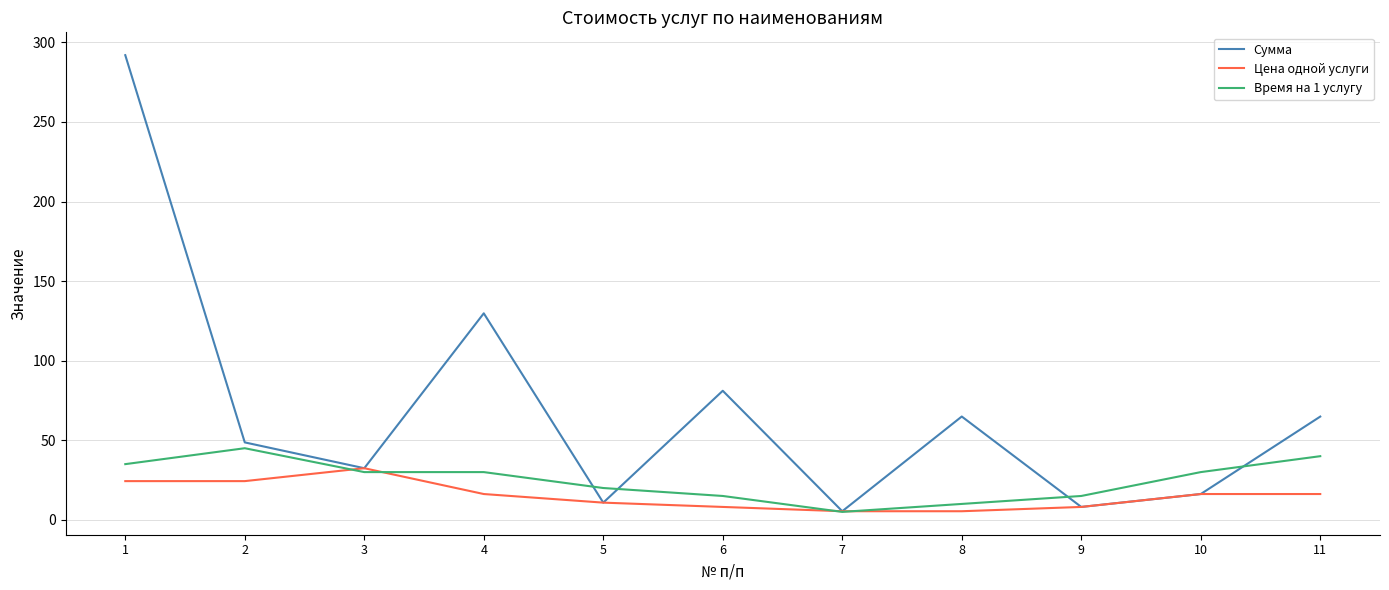

True or false: Время на 1 услугу has a value of 40.0 at 11.

True